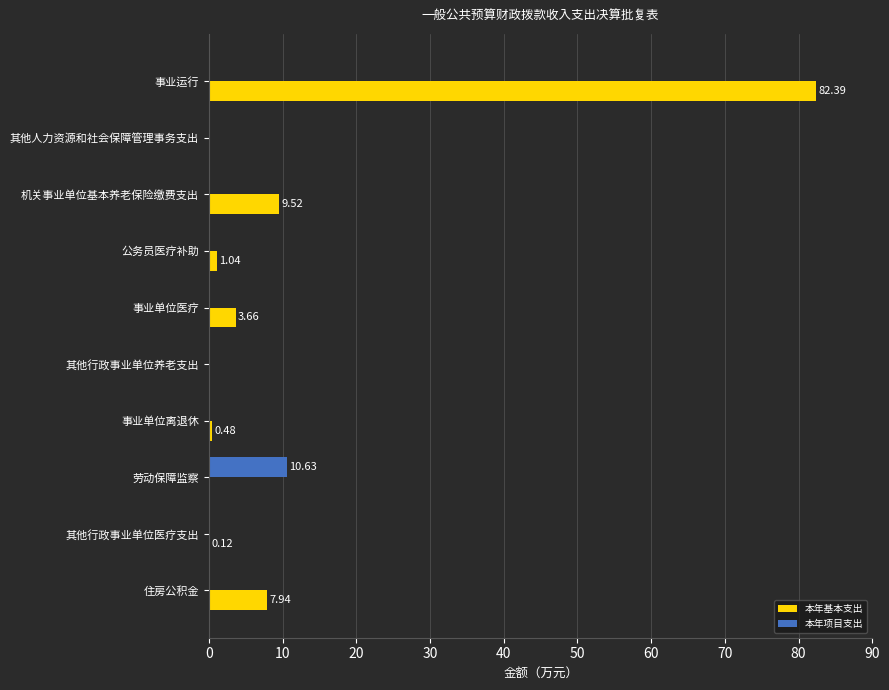

Which series has the largest range (max minus min)?

本年基本支出